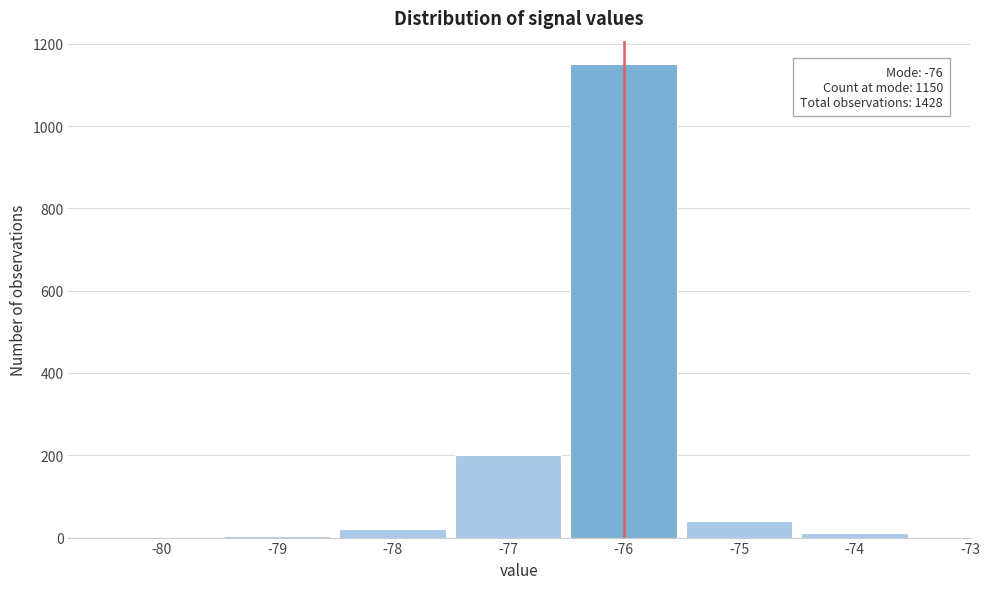

Over which range of the x-axis is the bar tallest?

-76.5 to -75.5